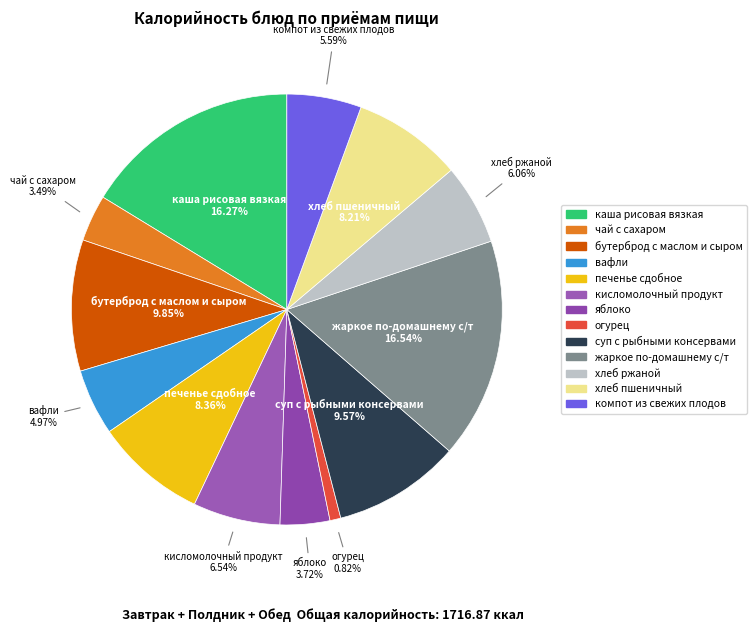

Which has a higher value, суп с рыбными консервами or хлеб ржаной?

суп с рыбными консервами